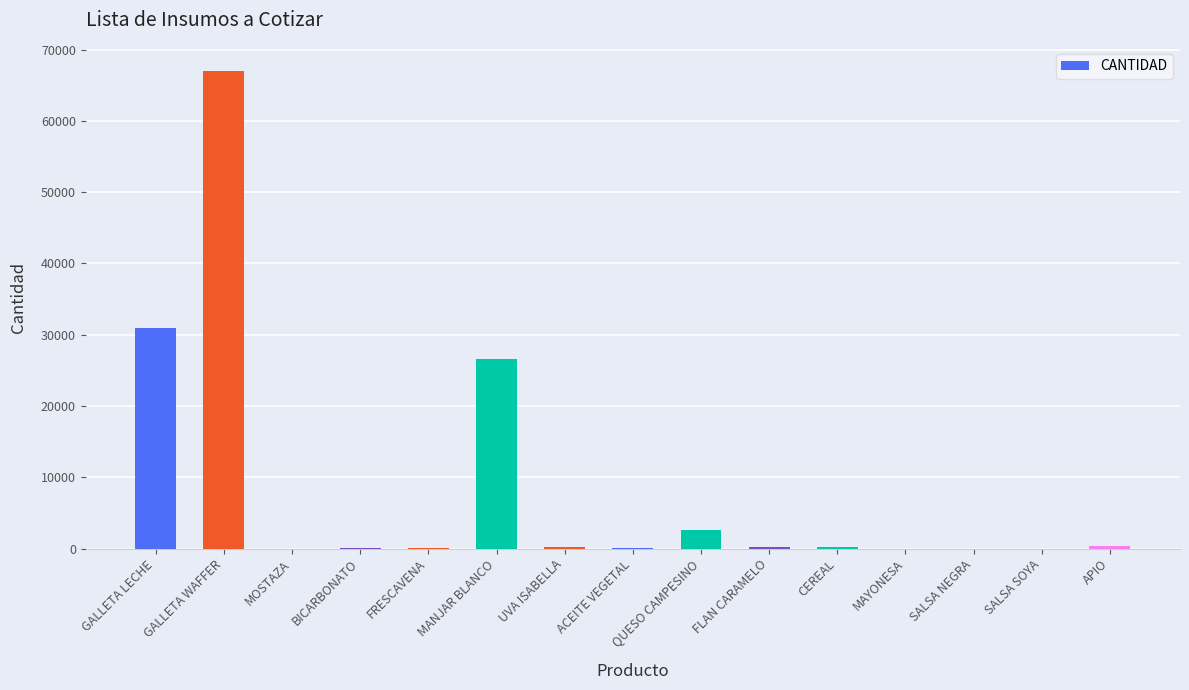

Which label corresponds to the largest value in the chart?

GALLETA WAFFER